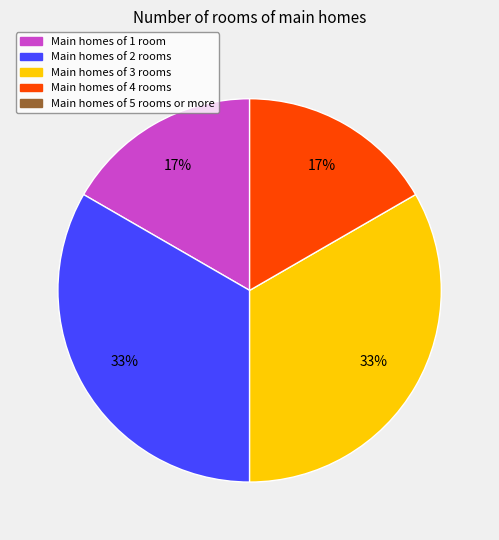

Count the number of slices in the pie.

4